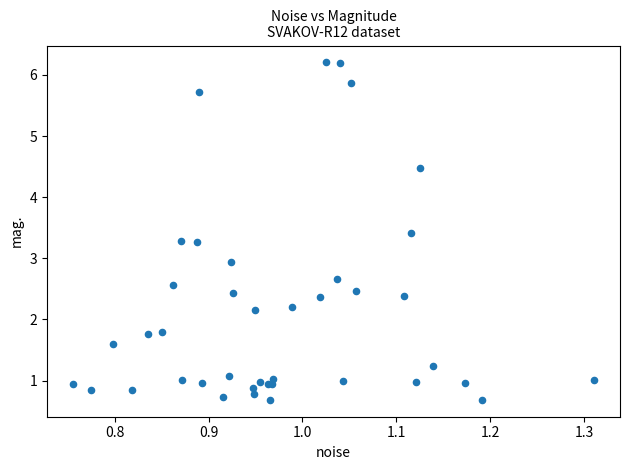

What Y value in the scatter plot is closest to 3?

2.9